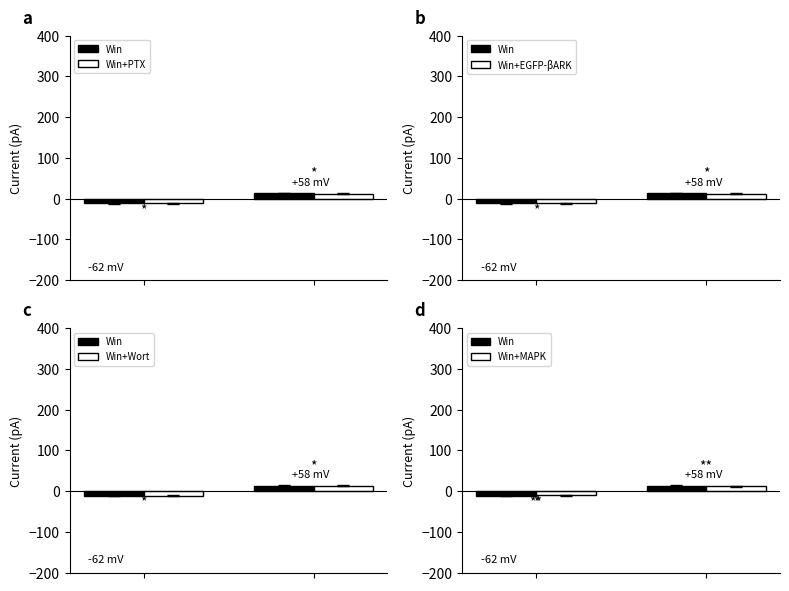

The value of Win+PTX at 1 is 11.2. True or false?

True